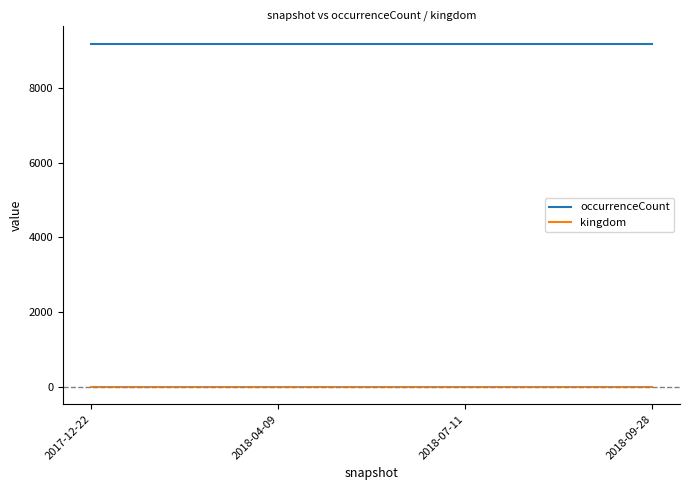

What is the maximum value for occurrenceCount?

9180